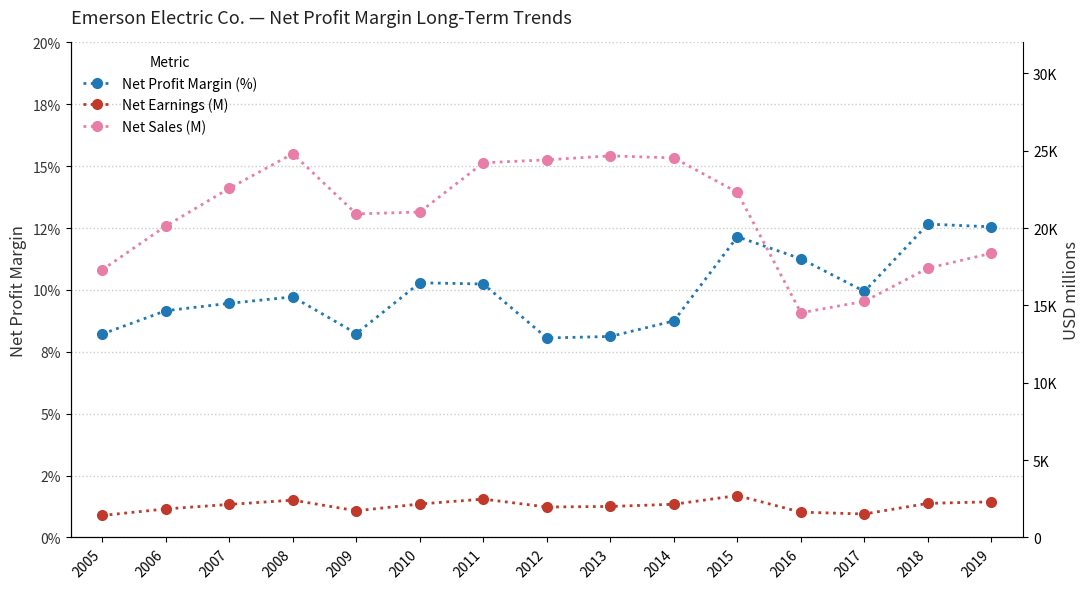

How many data points in Net Earnings (M) are above 2136?

7